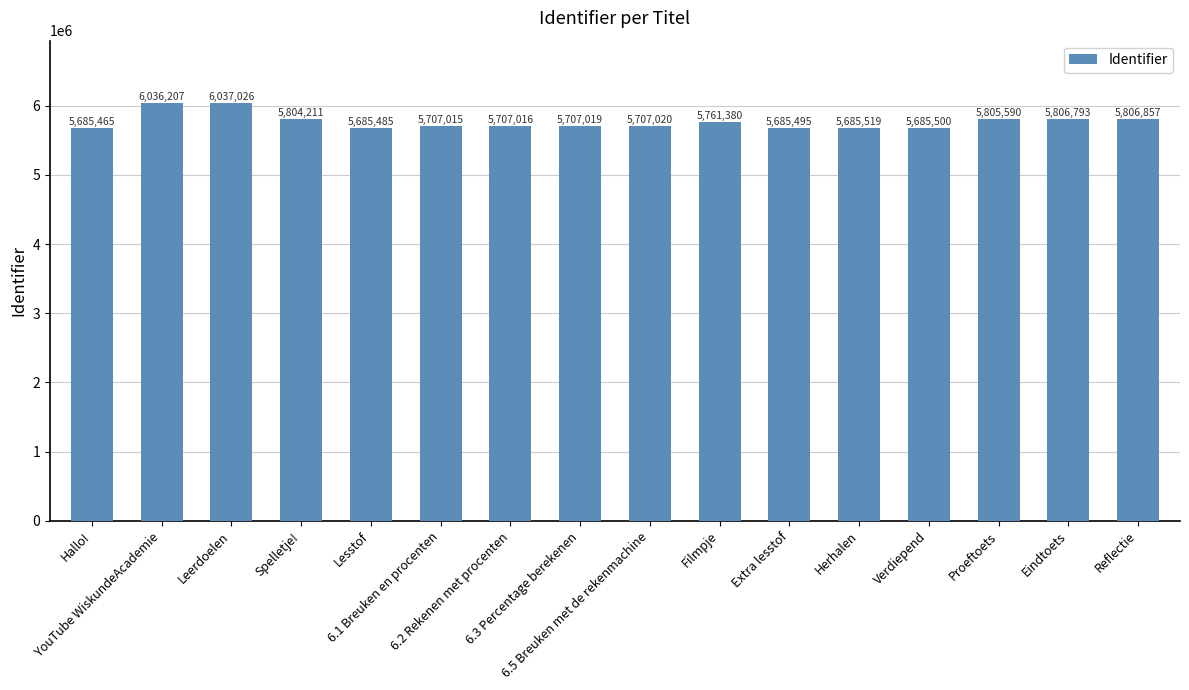

What is the label of the 9th bar from the left?

6.5 Breuken met de rekenmachine